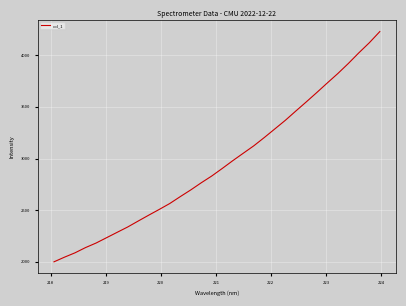

What is the difference between the maximum and minimum values?

2228.2